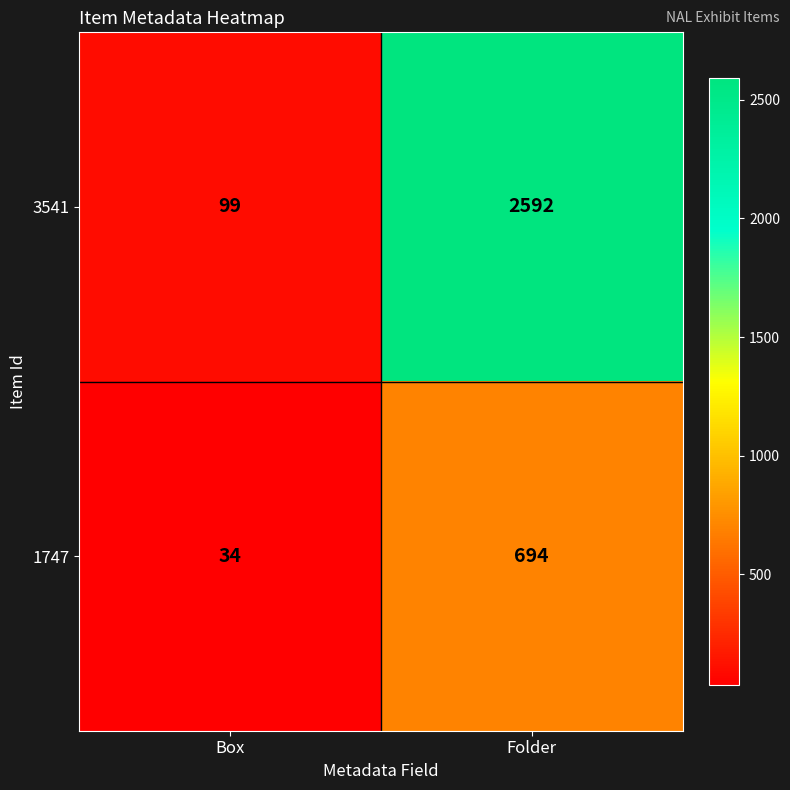

What is the difference between the 1747 values at Box and Folder?

660